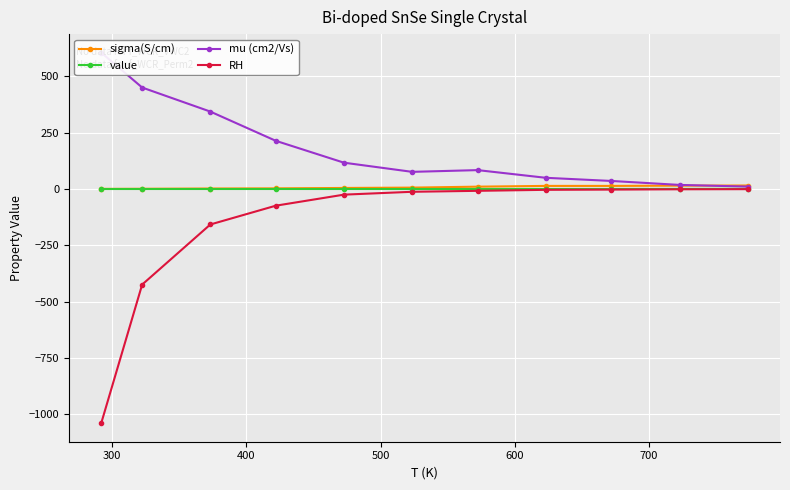

True or false: RH and value intersect in this chart.

False